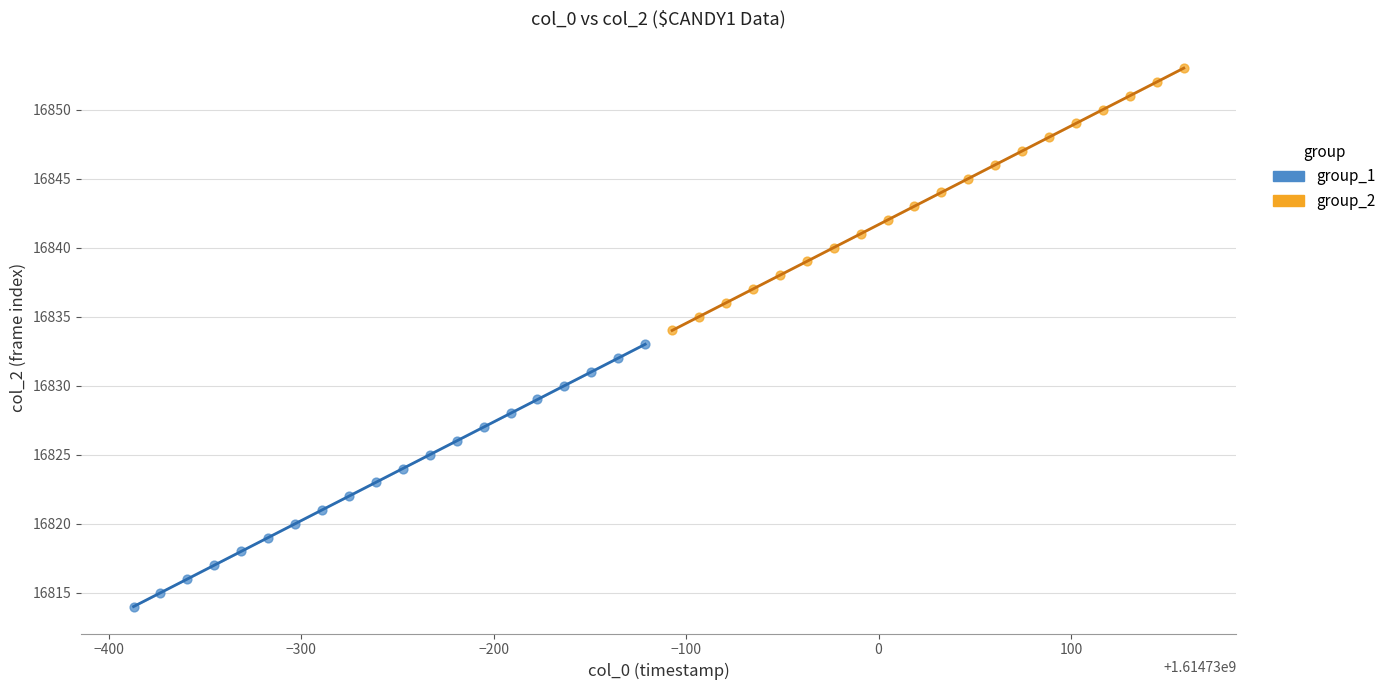

Which series contains the highest Y value?

group_2